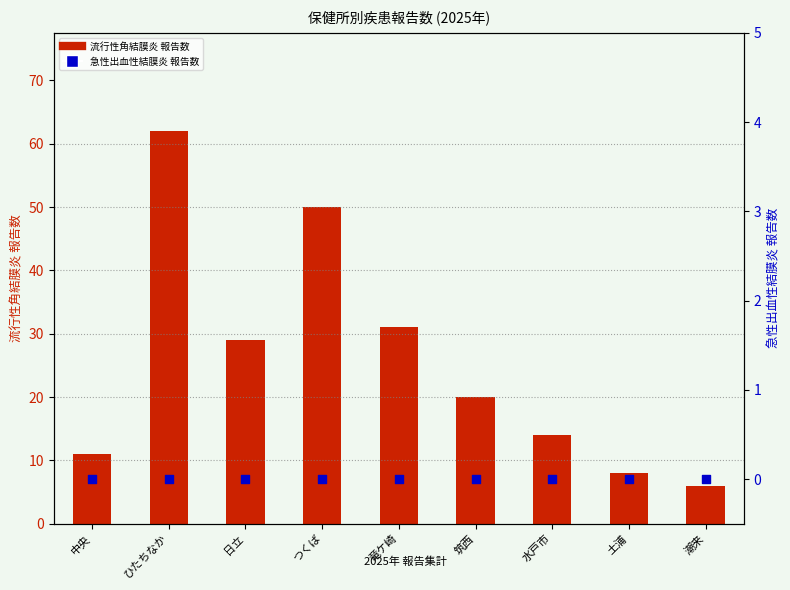

Which series has the largest Y range (max minus min)?

流行性角結膜炎